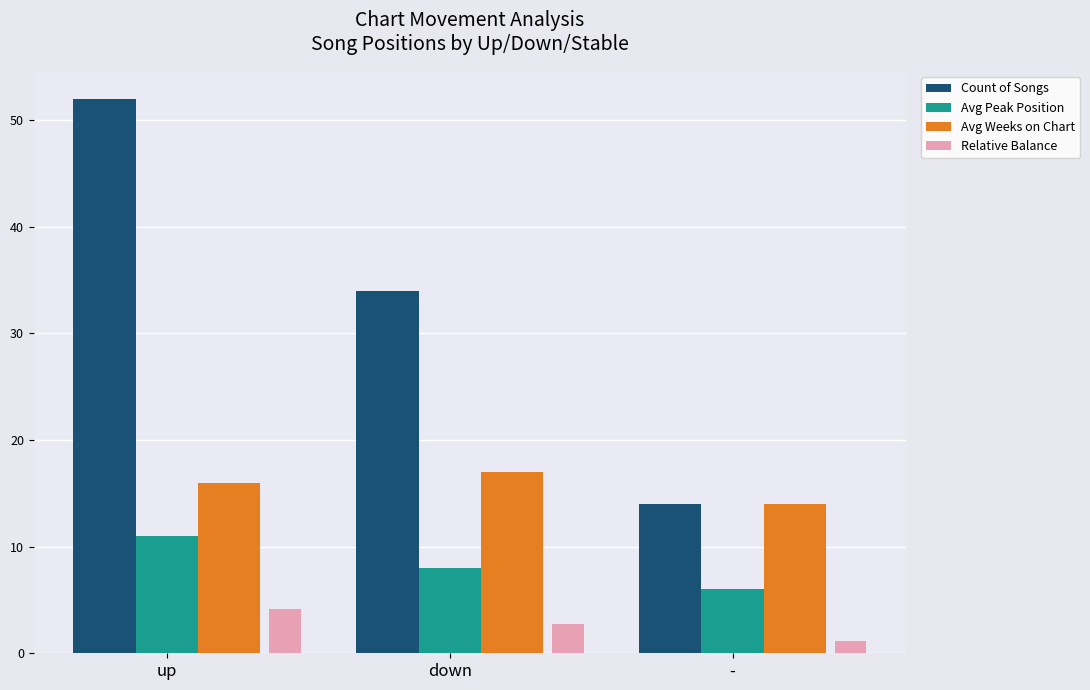

What value does the Count of Songs series have at down?

34.0